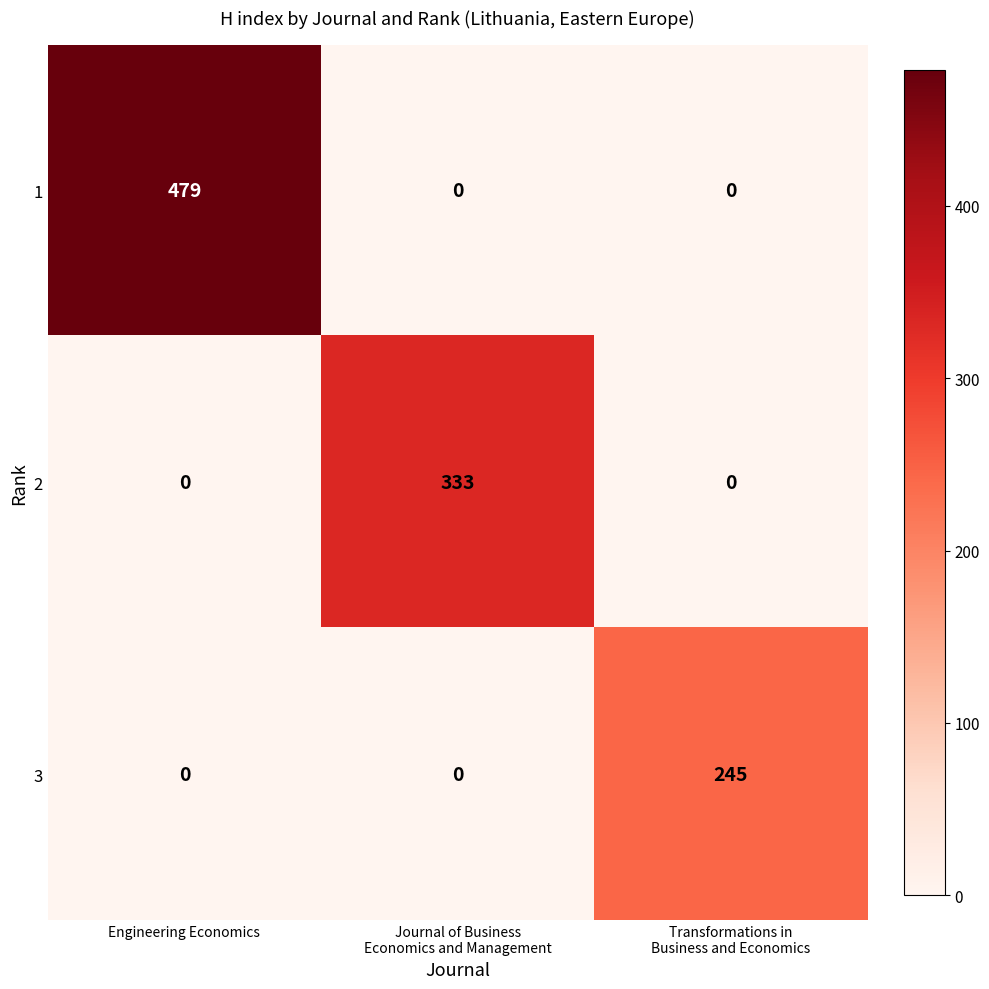

What is the sum of all 2 values?

333